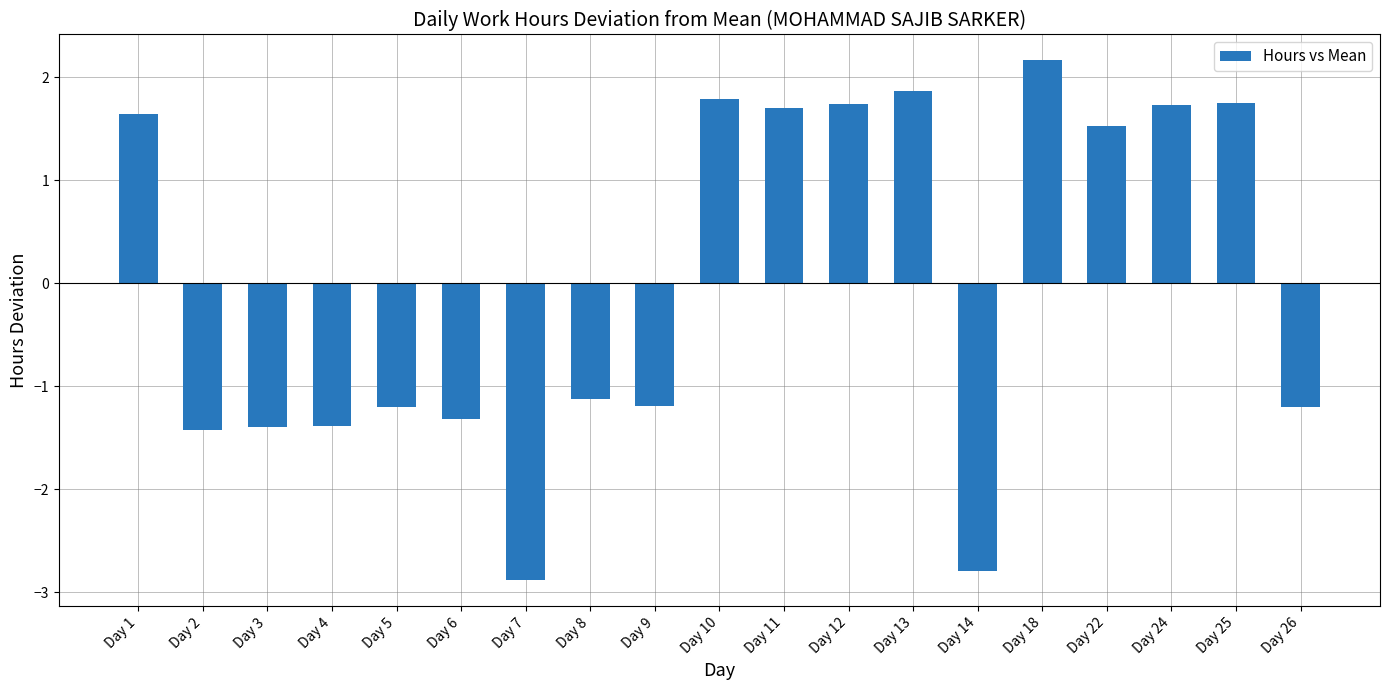

Does the chart contain any negative values?

Yes